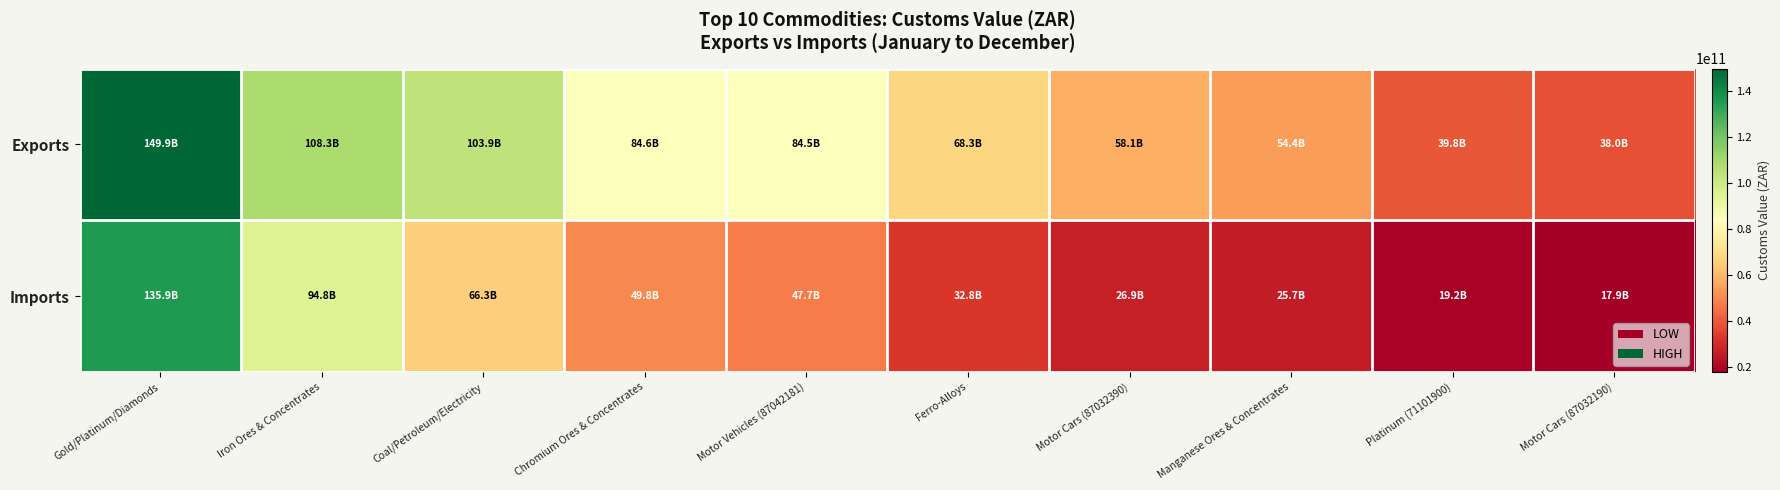

Rank the series by their average value, from lowest to highest.

Imports, Exports